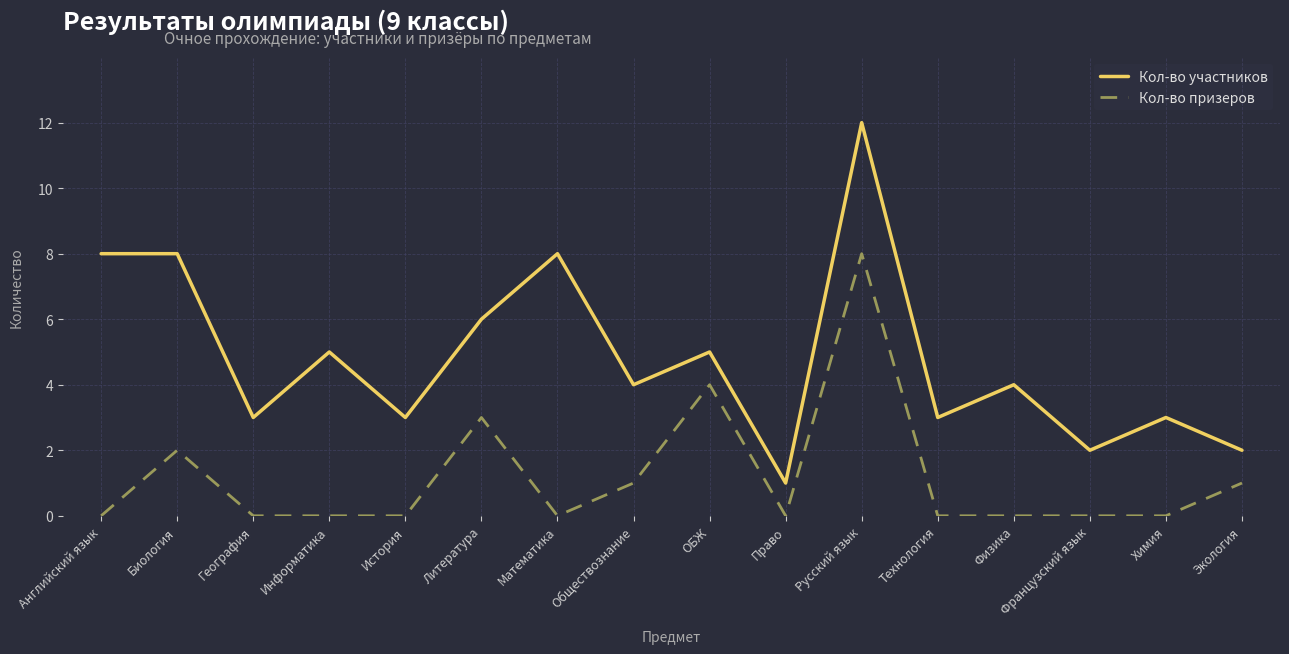

True or false: Кол-во участников and Кол-во призеров cross at least once.

False